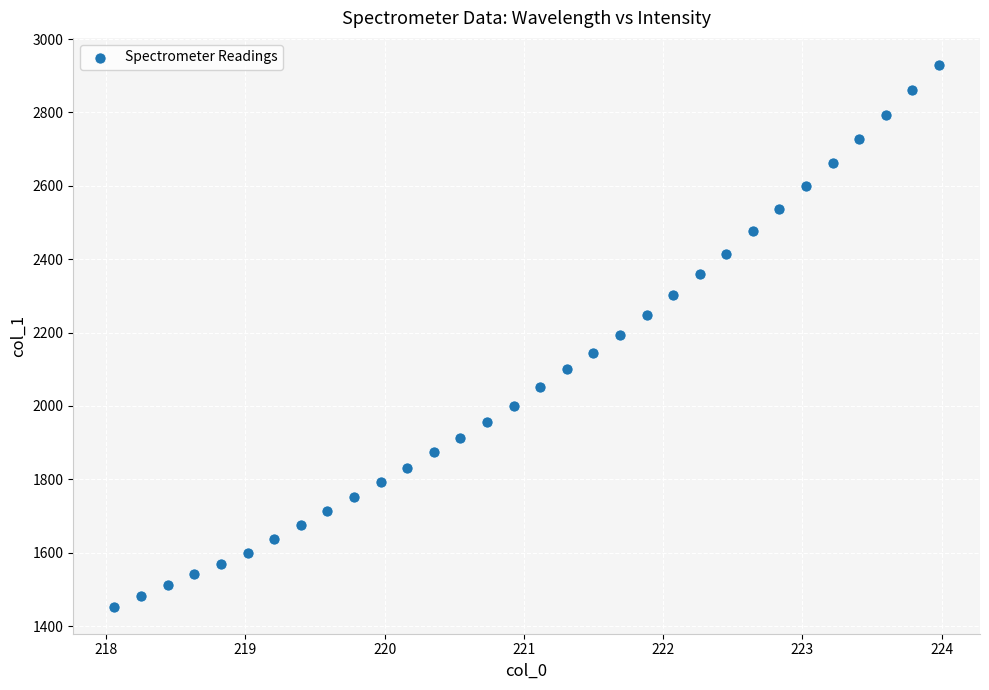

What is the range of X values (max minus min)?

5.9